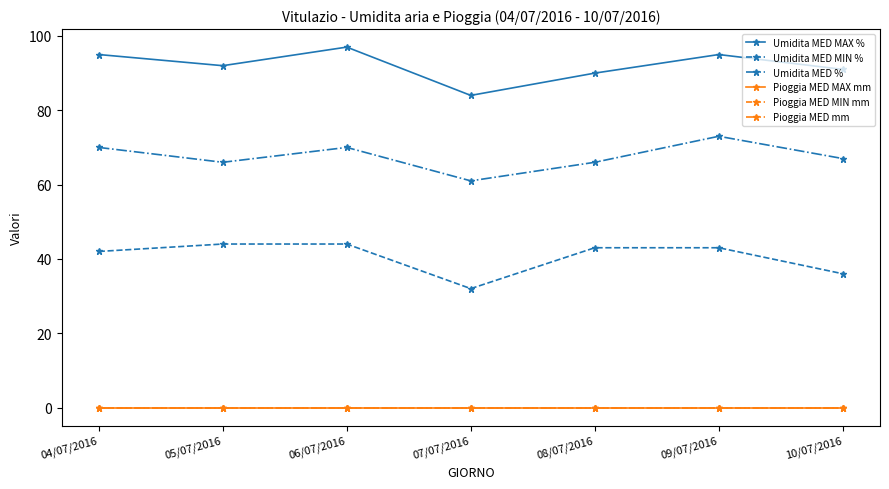

Which has a higher value, 06/07/2016 or 05/07/2016?

06/07/2016